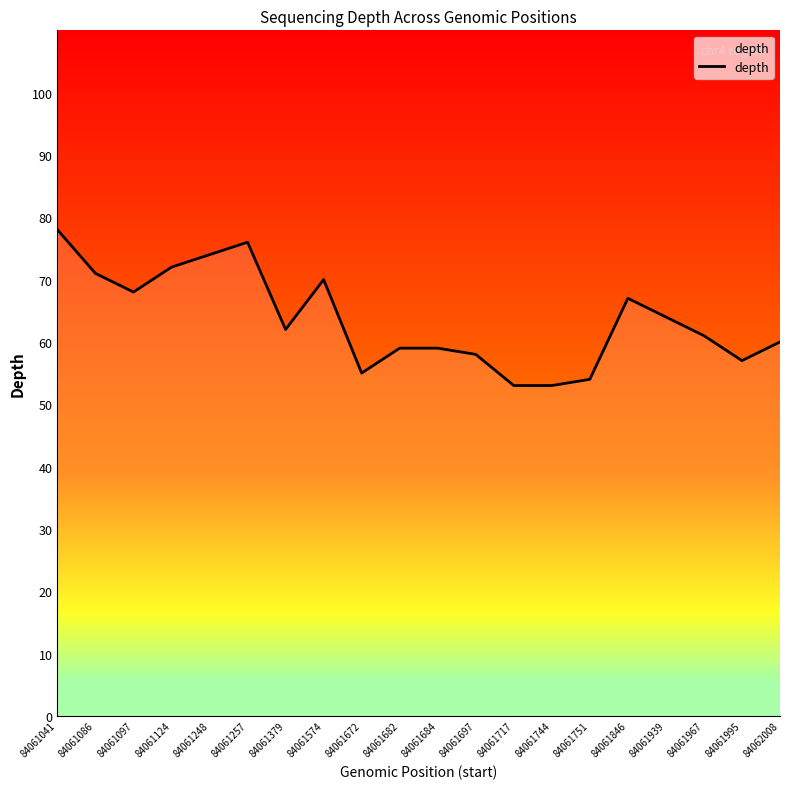

Reading right to left, transcribe all the data shown in this chart.

60	57	61	64	67	54	53	53	58	59	59	55	70	62	76	74	72	68	71	78